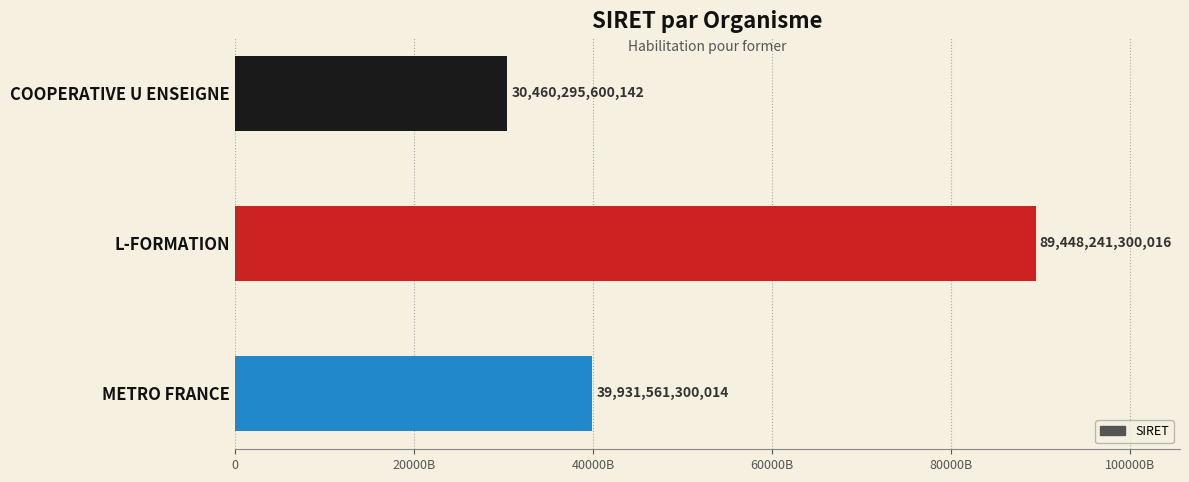

List the labels in order of value, smallest first.

COOPERATIVE U ENSEIGNE, METRO FRANCE, L-FORMATION